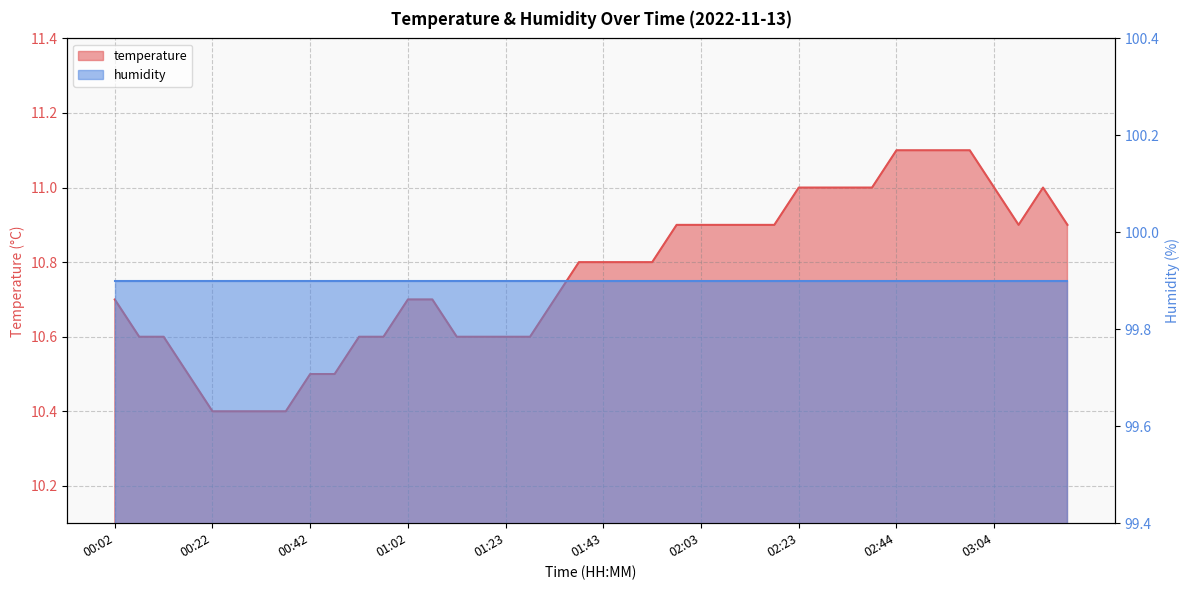

What is the label of the 21st point from the right?

01:38